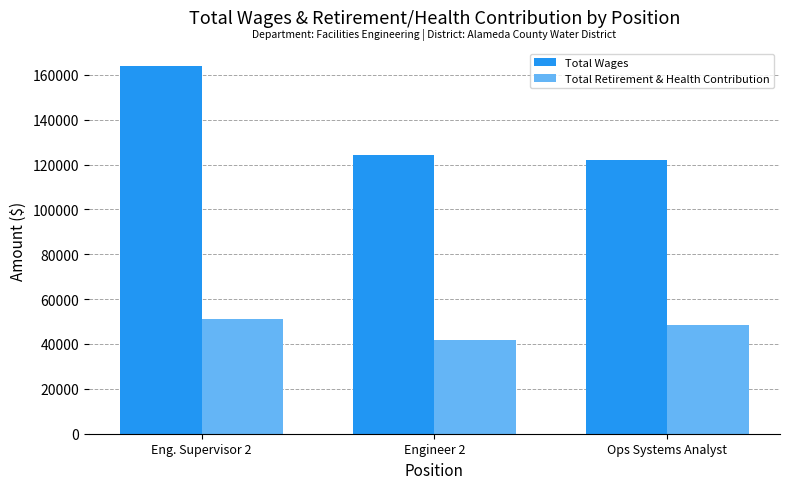

What is the value of the Total Retirement & Health Contribution bar at the 3rd from the left?

48352